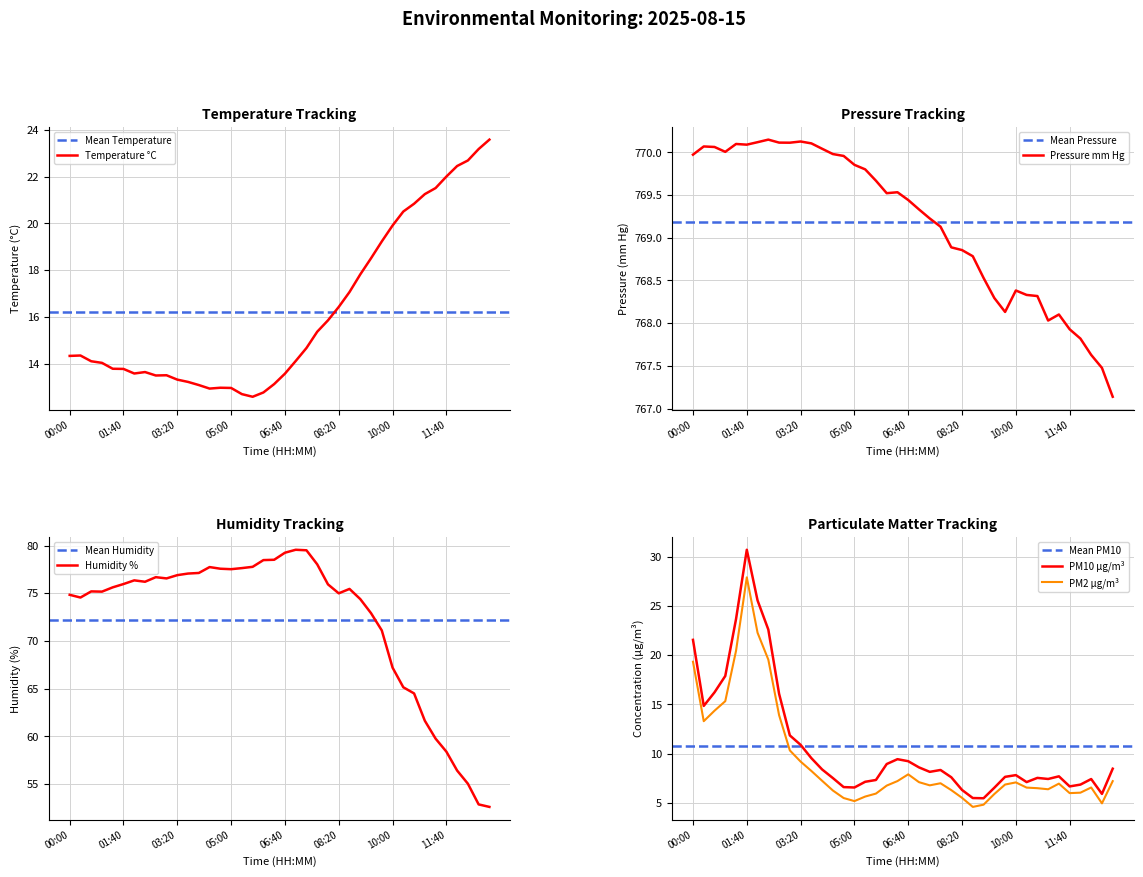

Rank the series at PRESSURE from highest to lowest value.

PRESSURE, HUMIDITY, PM10, TEMPERATURE, PM2